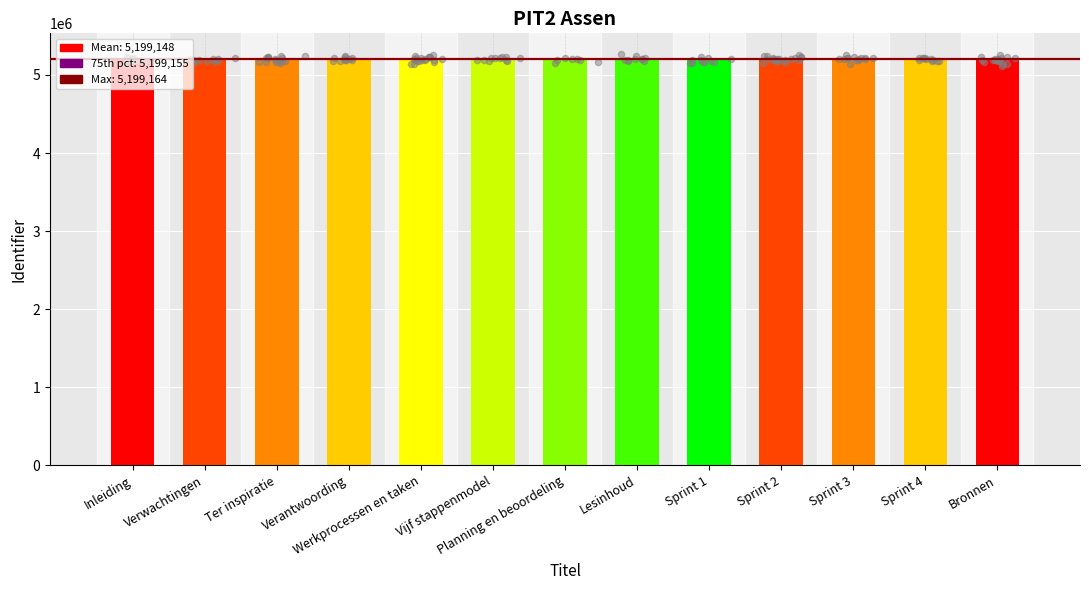

What is the ratio of the value at Ter inspiratie to the value at Verwachtingen?

1.0